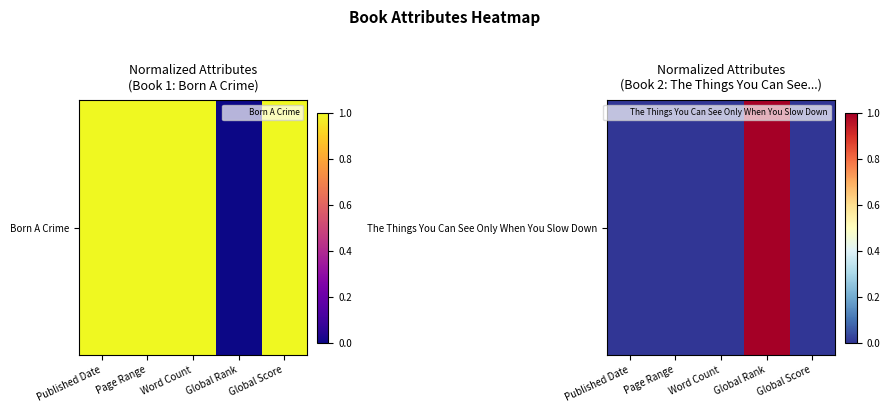

Reading left to right, list all the values displayed in this chart.

Published Date=0	Page Range=0	Word Count=0	Global Rank=1	Global Score=0